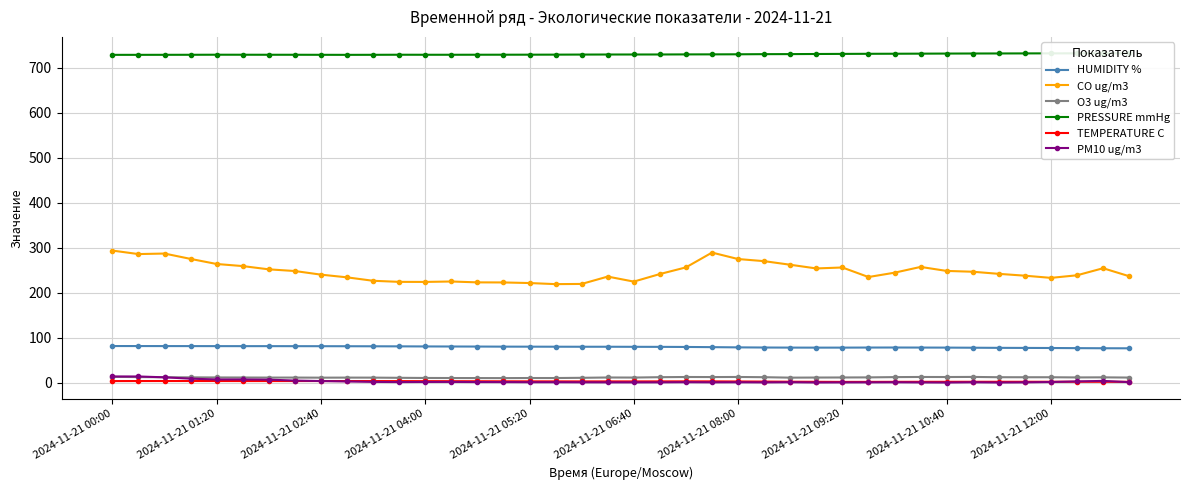

What is the lowest value of the TEMPERATURE C series?

1.4